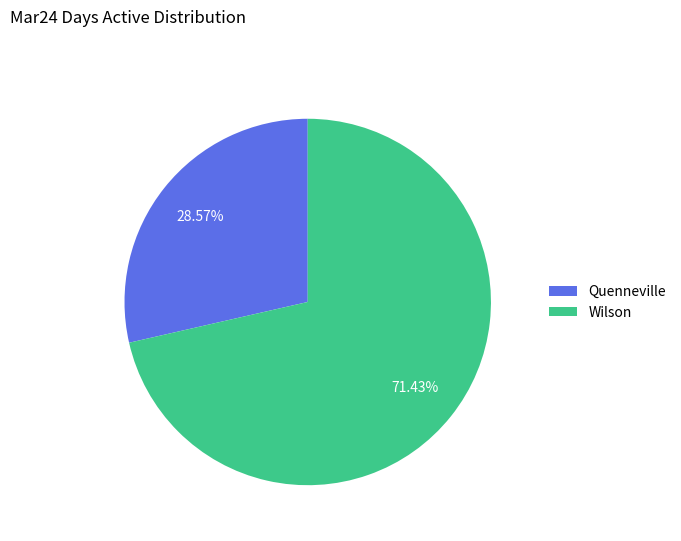

How many slices are in this pie chart?

2